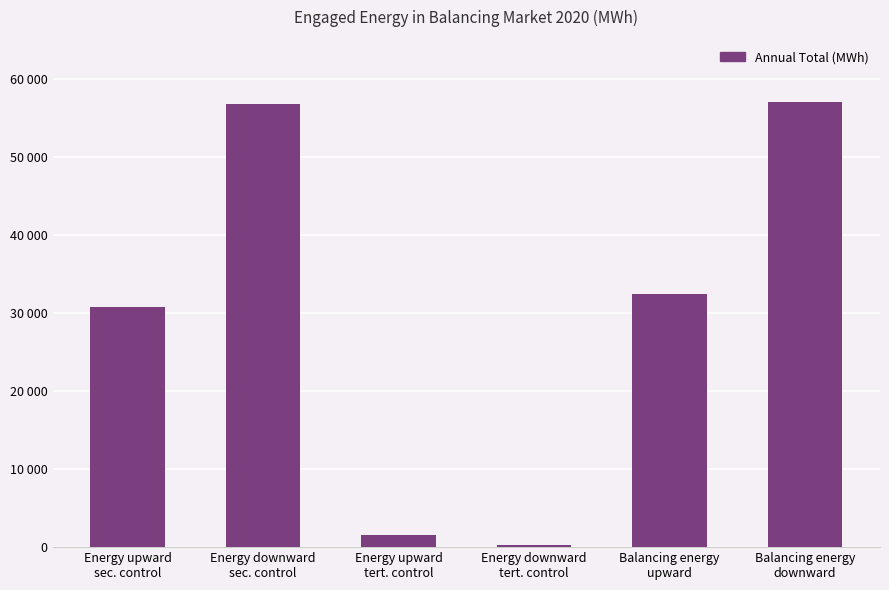

What is the difference between the maximum and minimum values?

56802.1